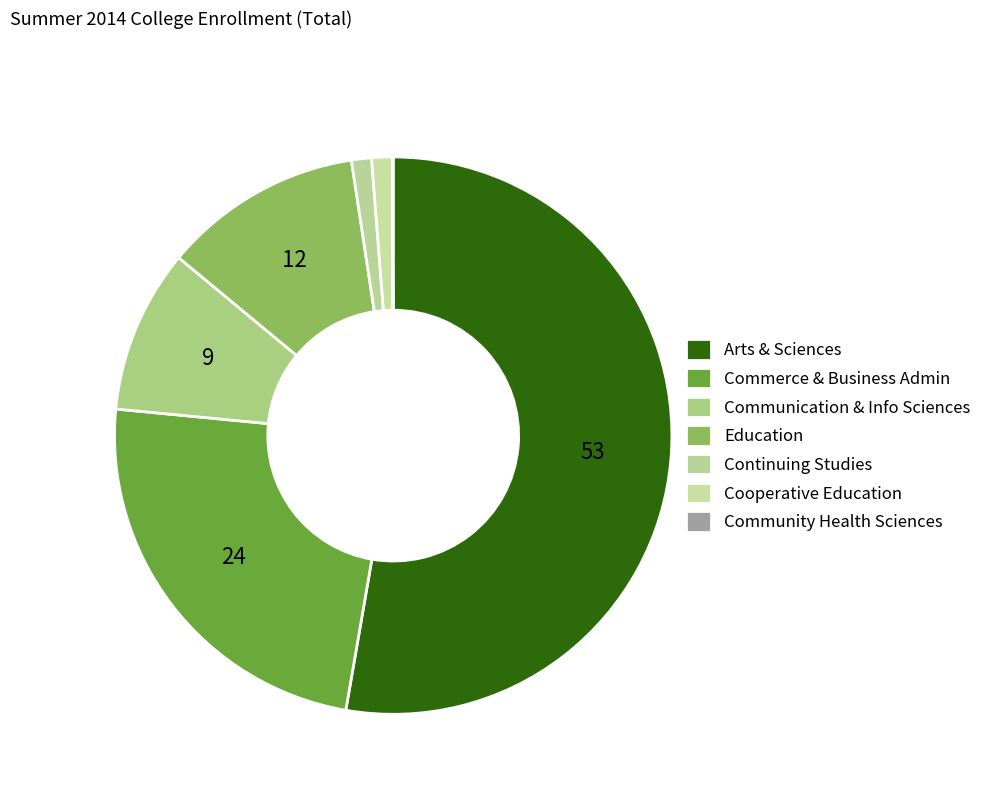

What is the smallest slice in the pie chart?

Community Health Sciences